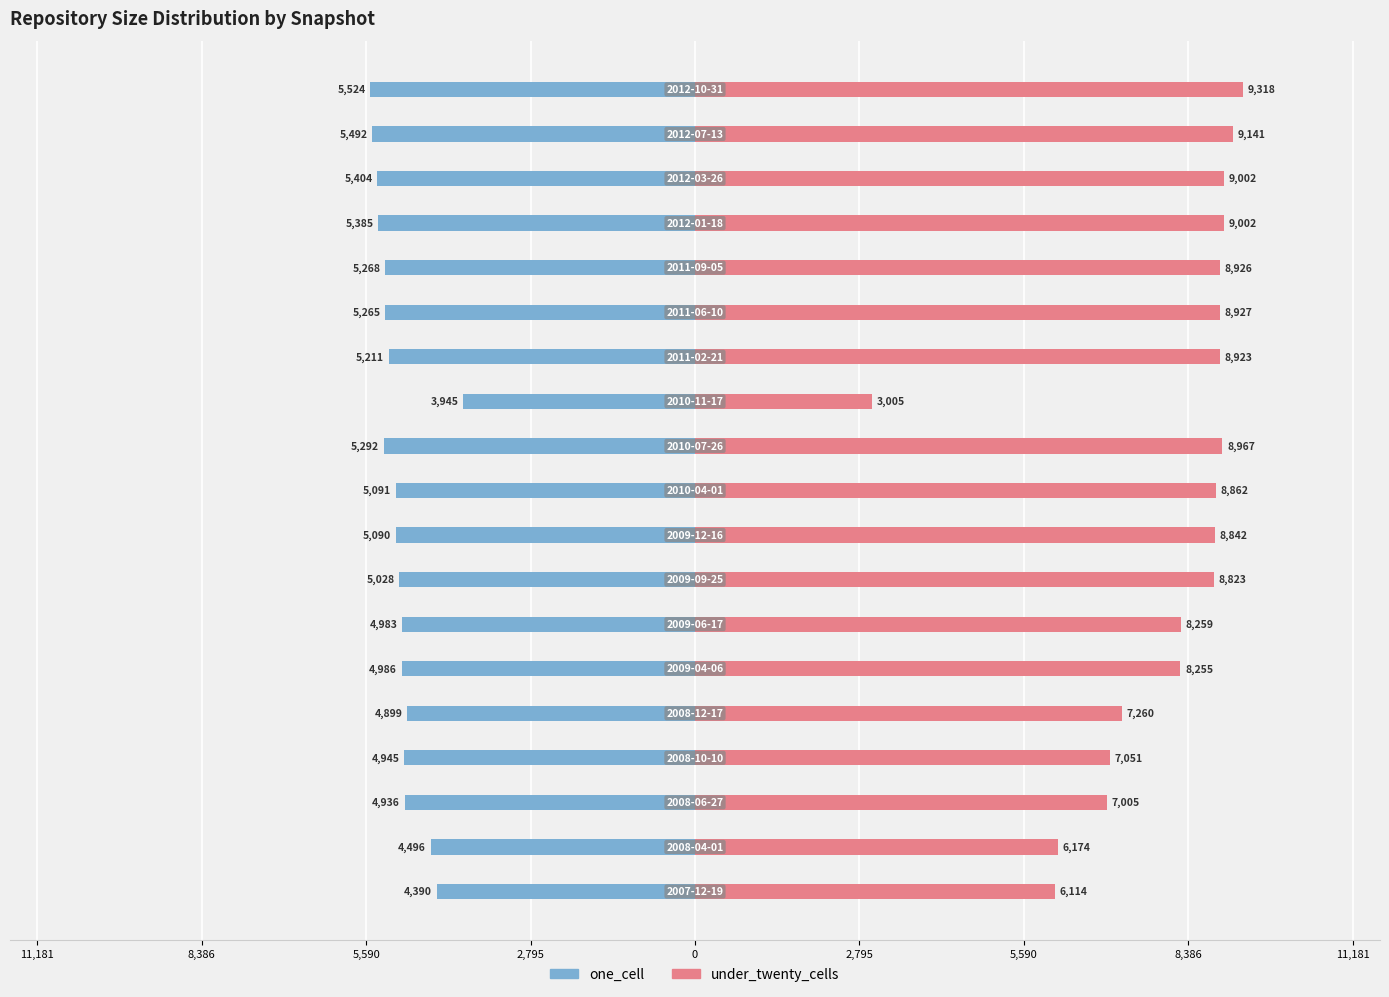

Which series changed the most between 2,795 and 12?

under_twenty_cells